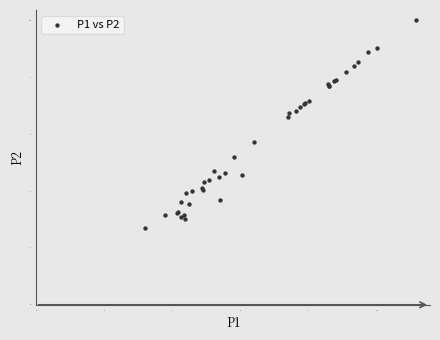

What Y value in the scatter plot is closest to 6?

5.7